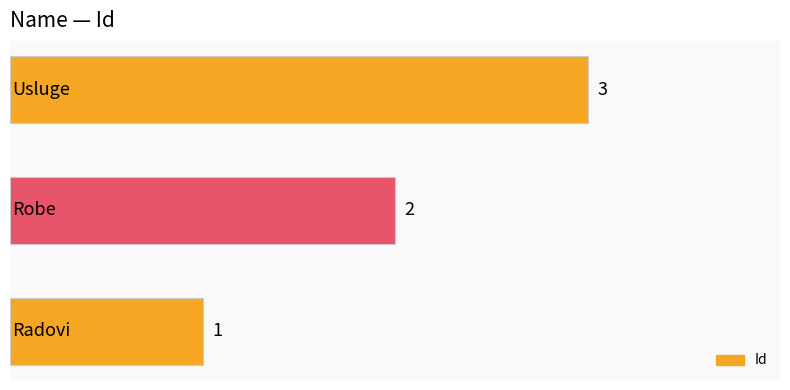

What is the sum of all values?

6